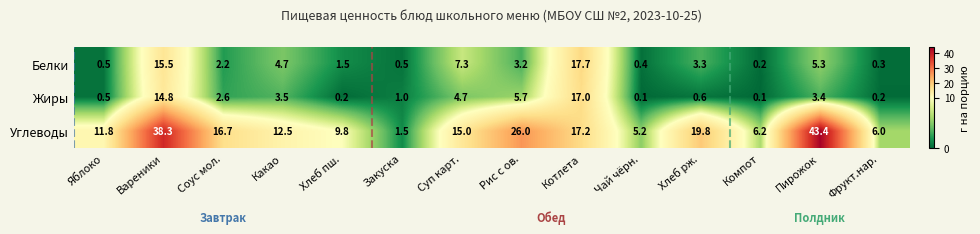

How many data points does each series have?

14